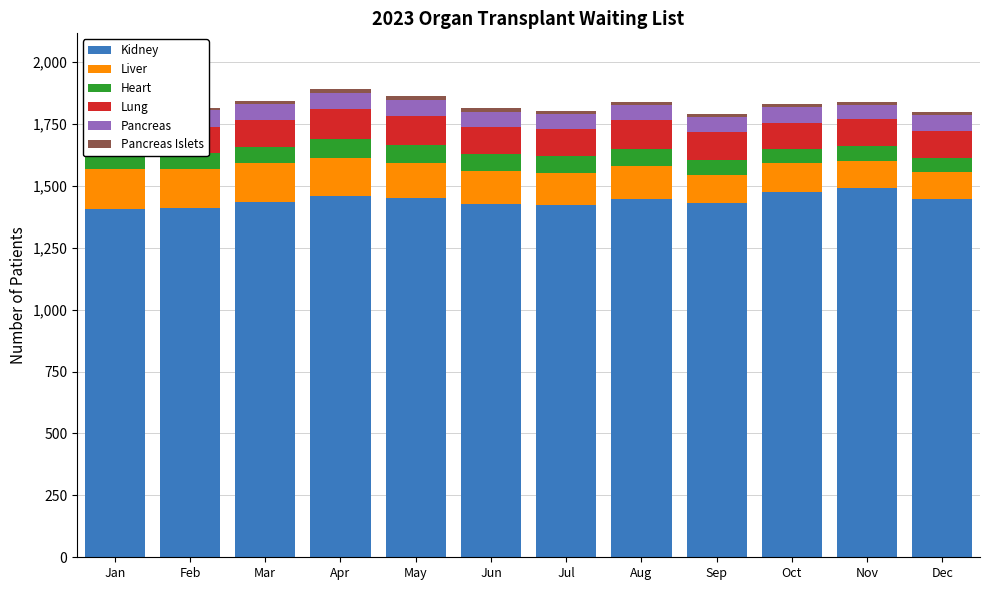

What is the average value of the Pancreas Islets series?

13